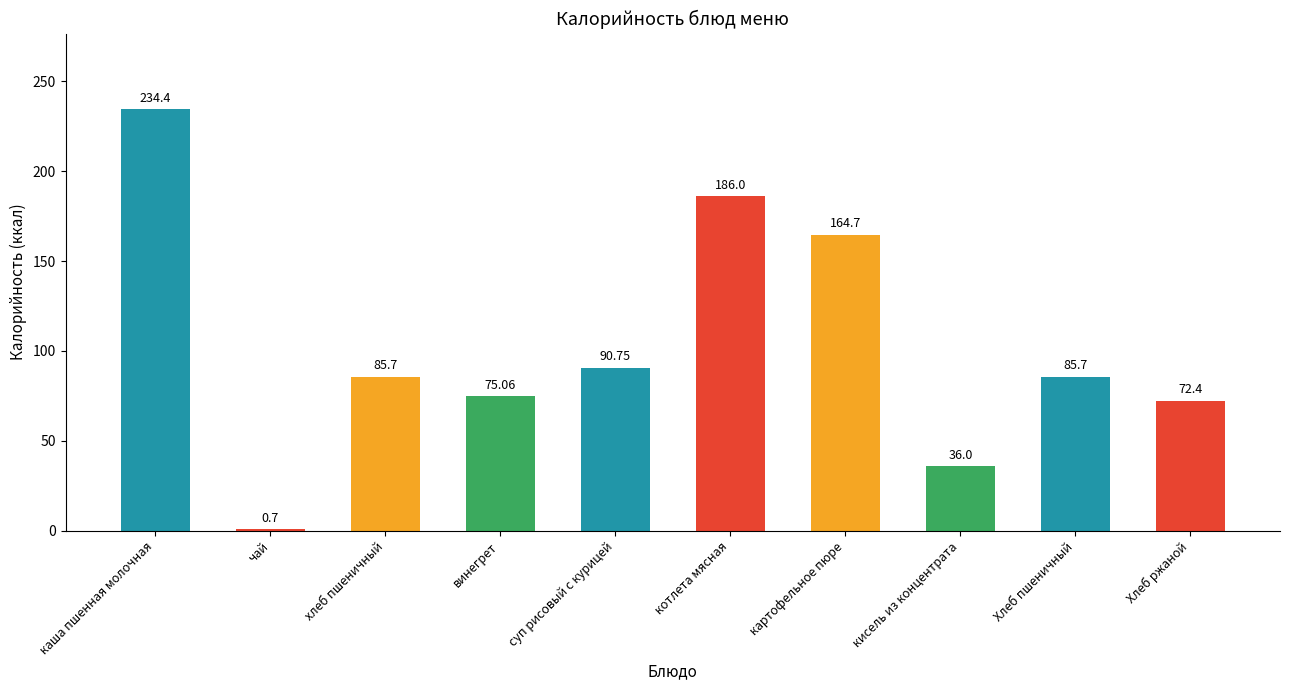

What is the maximum value shown in the chart?

234.4